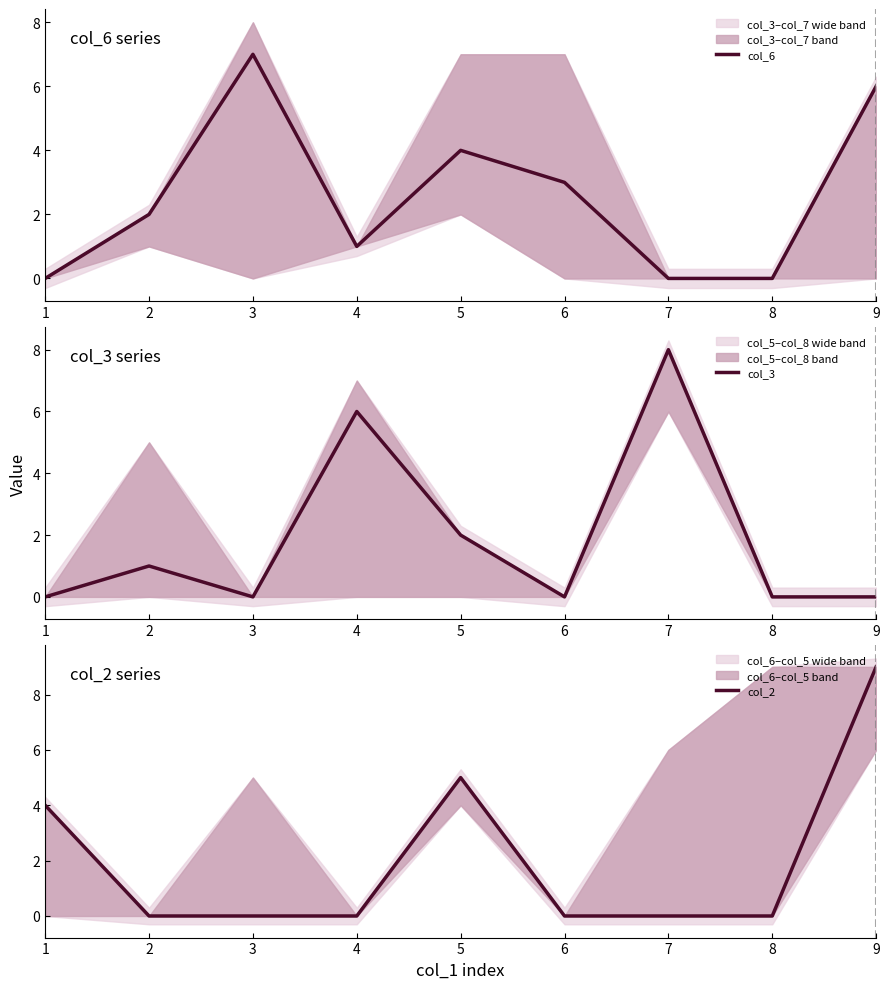

Which series ends up on top after the final intersection of col_2 and col_6?

col_6